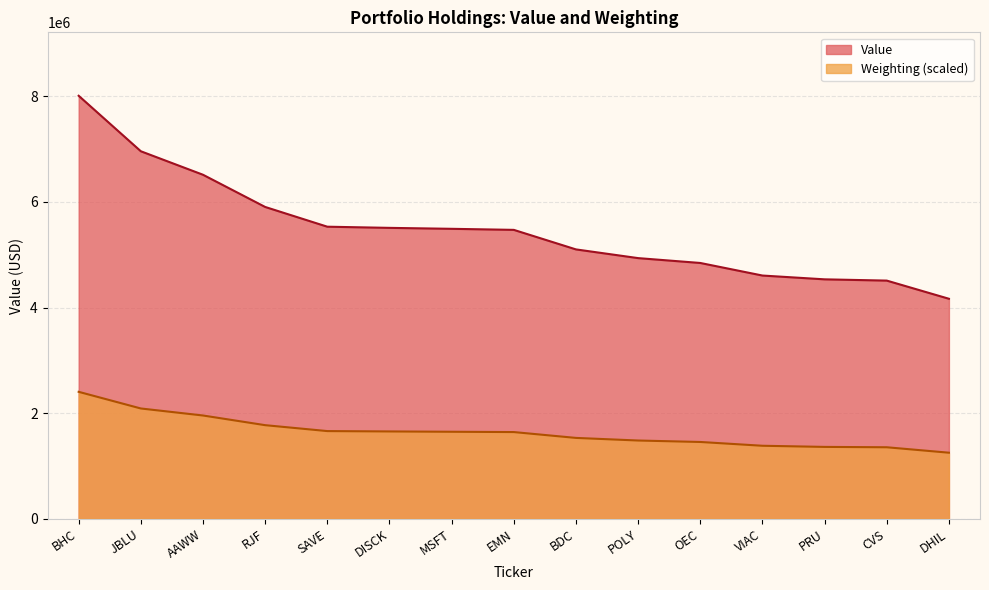

Between DISCK and BHC, which is larger?

BHC